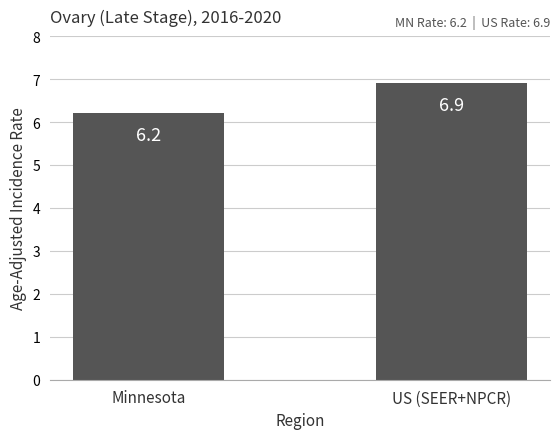

Between Minnesota and US (SEER+NPCR), which is larger?

US (SEER+NPCR)